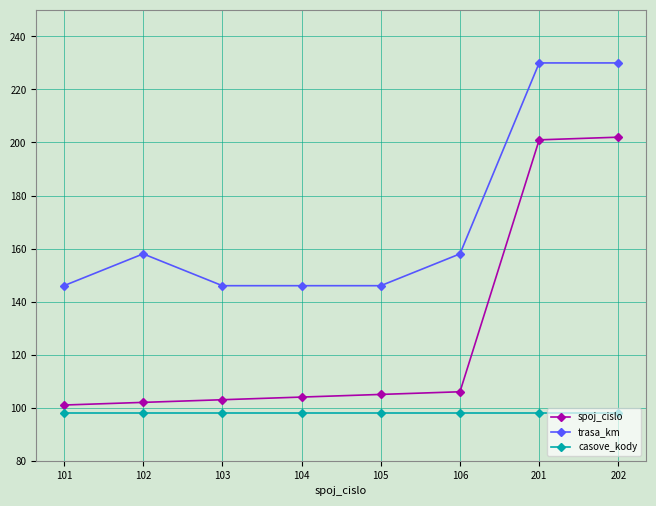

At how many categories does at least one series exceed 144?

8